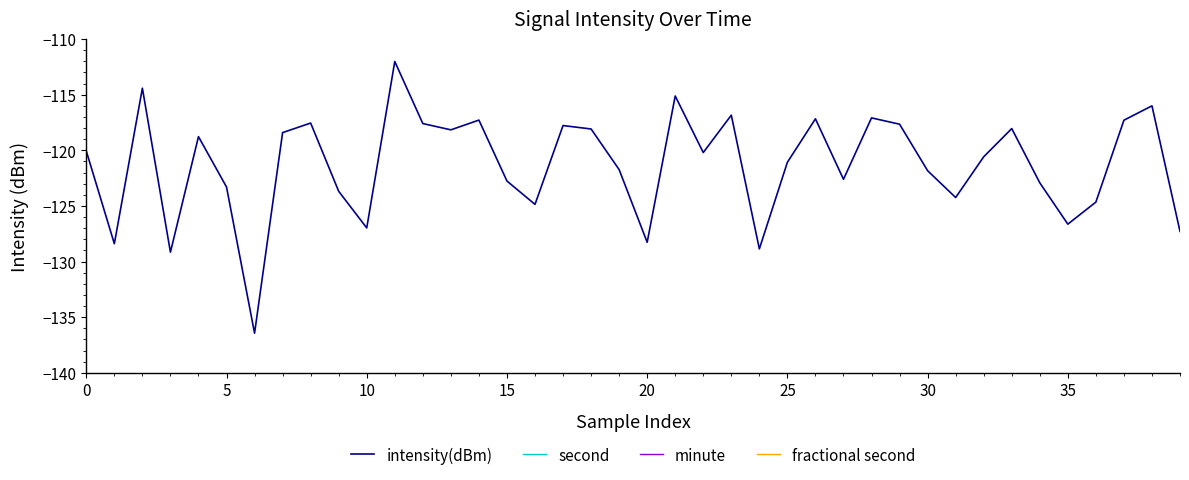

The intensity(dBm) series shows -127.0 at 10. True or false?

True